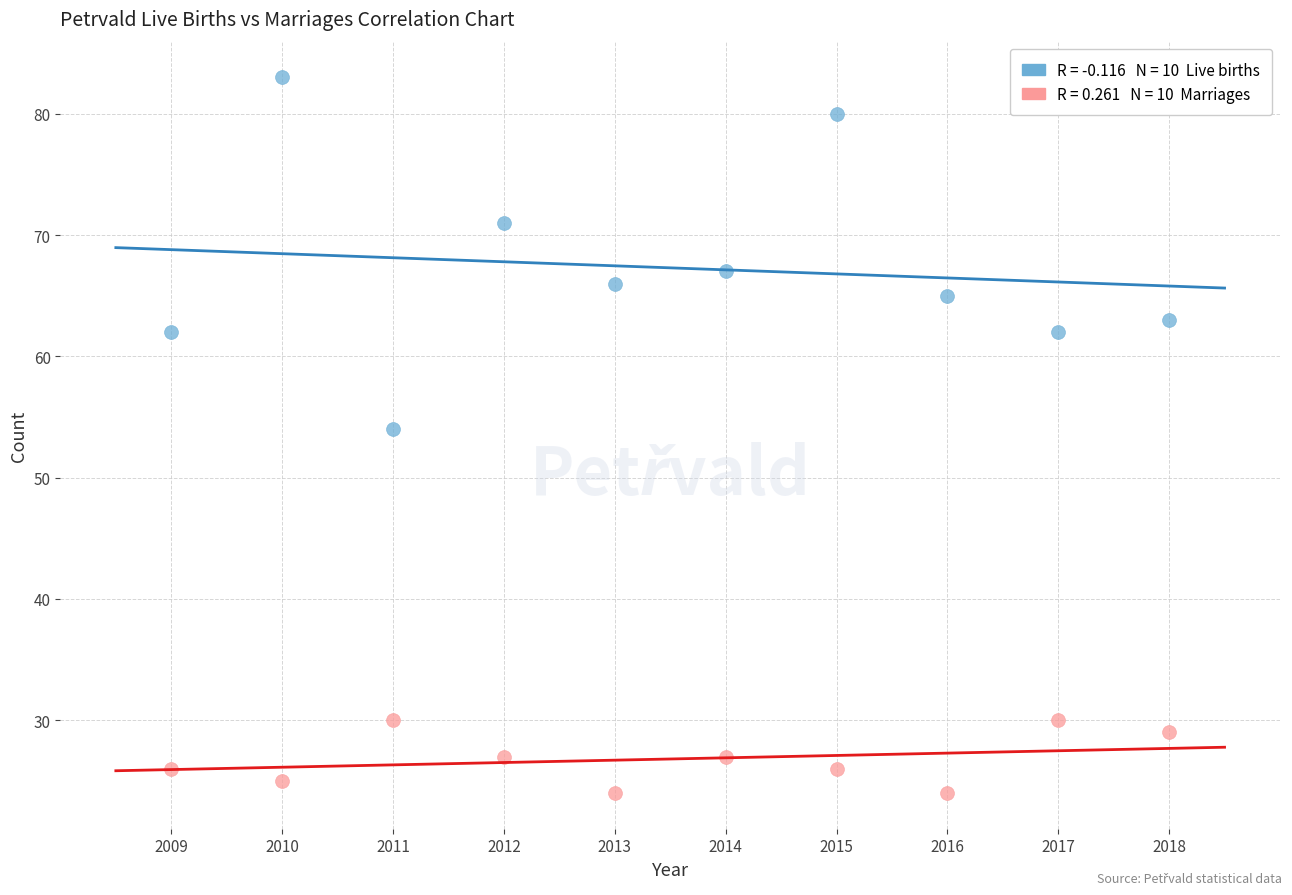

Across all data points, what is the range of X values (max minus min)?

9